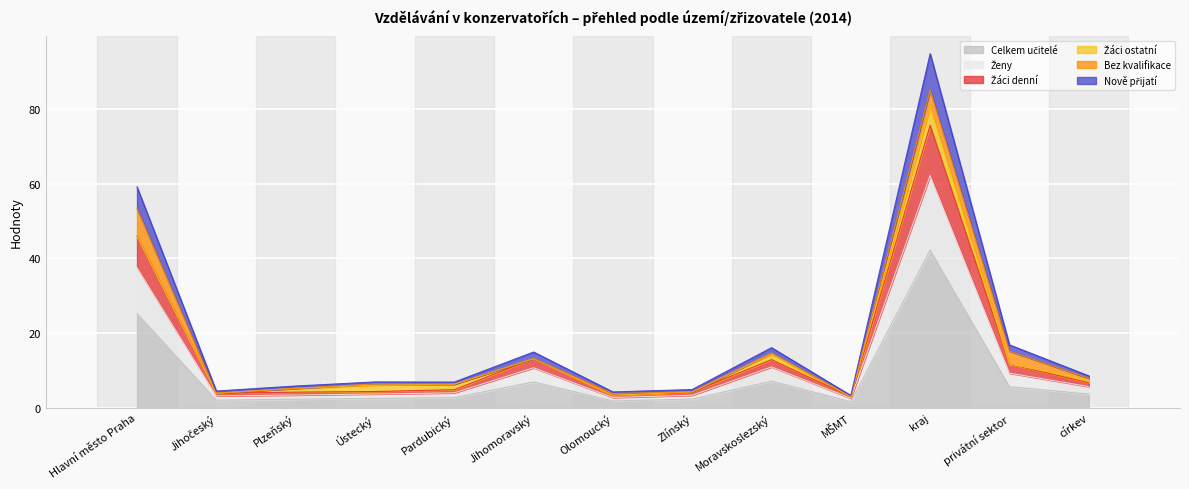

True or false: Celkem učitelé has more than 2 points higher than both neighbors.

True